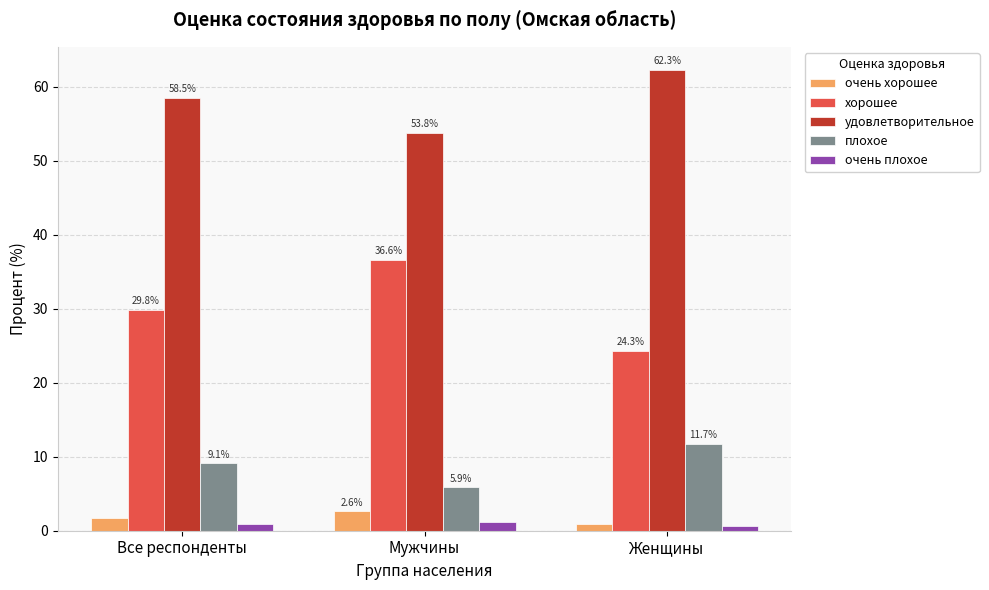

What is the highest value of the очень хорошее series?

2.6